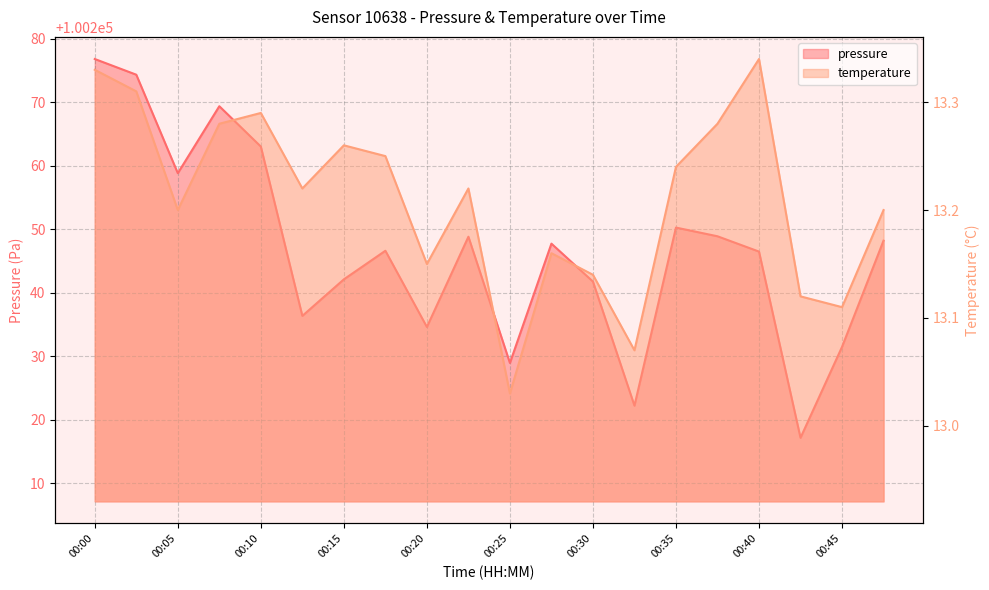

What is the value of the temperature point at the 11th from the left?

13.0